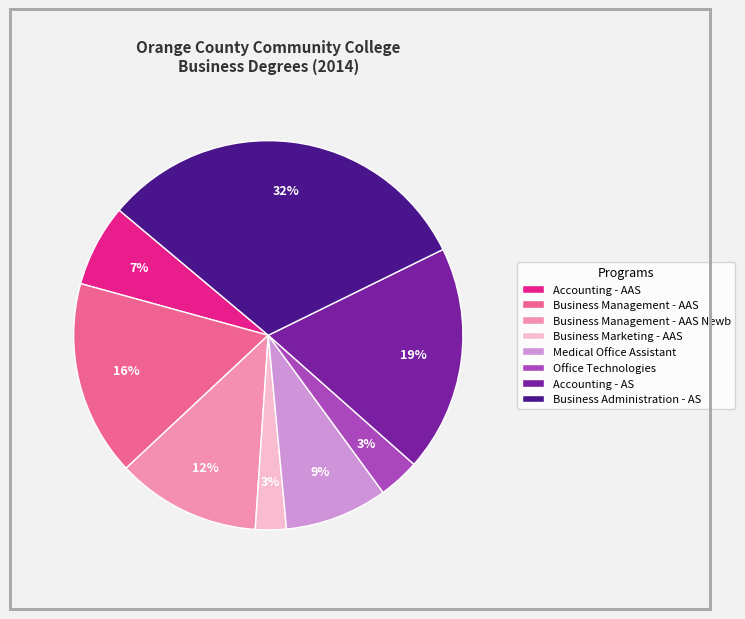

To the nearest percent, what percentage of the pie is Business Management - AAS?

16%